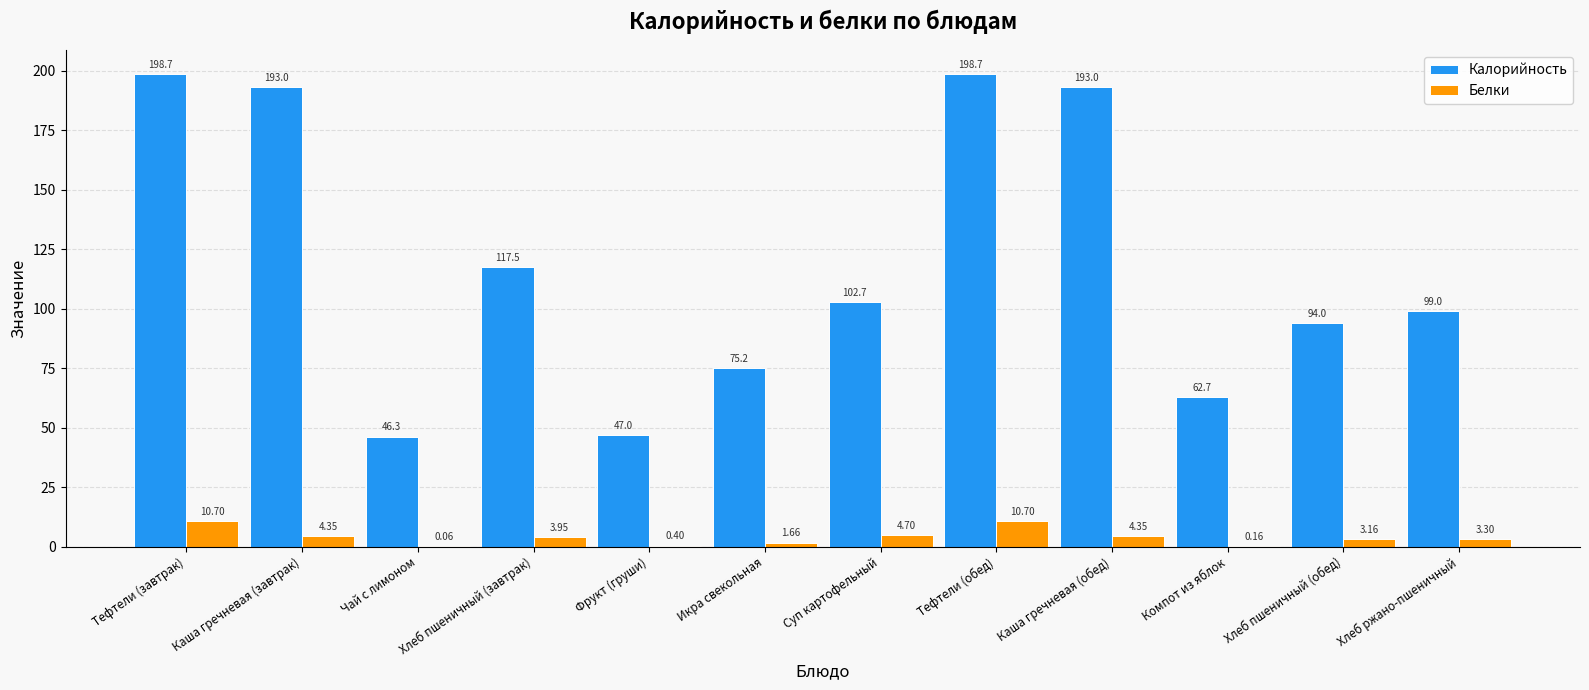

Is it true that Калорийность equals 62.7 at Компот из яблок?

True